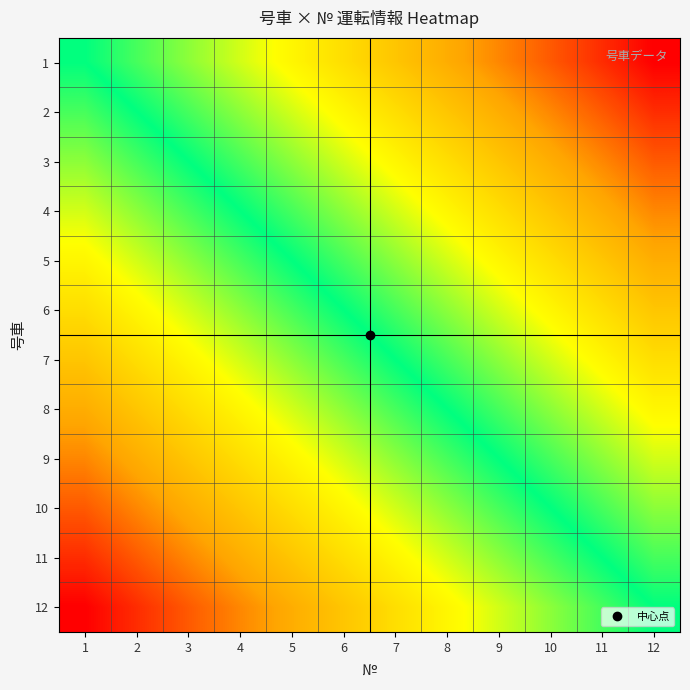

What is the difference between the highest and lowest values at 3?

1.0